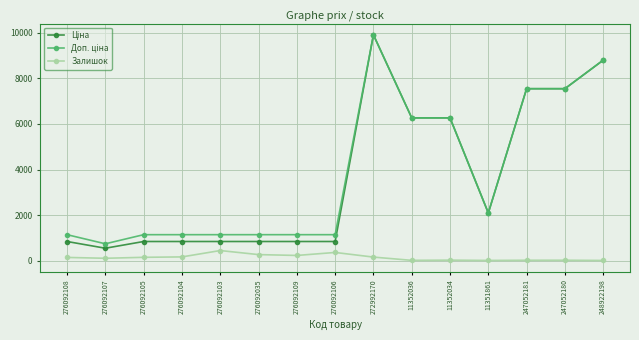

At which category is the sum across all series the highest?

272992170